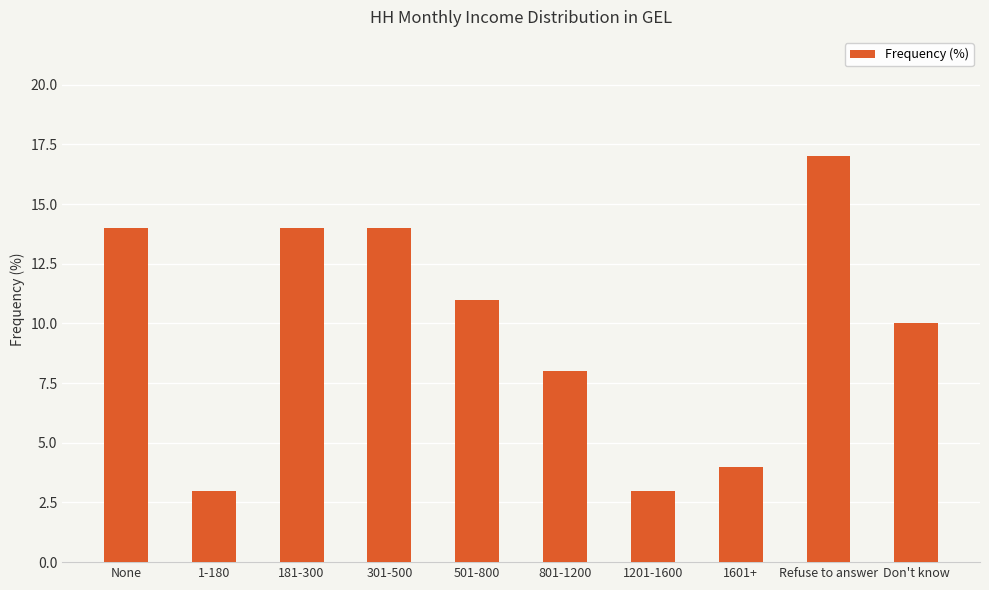

What is the label of the 7th bar from the left?

1201-1600